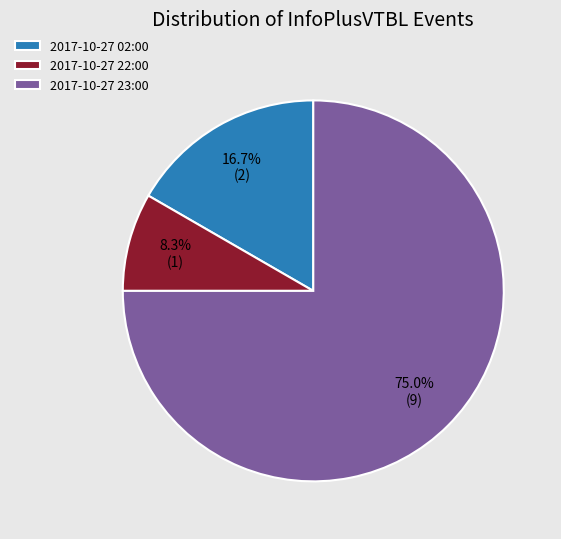

Which category has the smallest portion of the pie?

2017-10-27 22:00